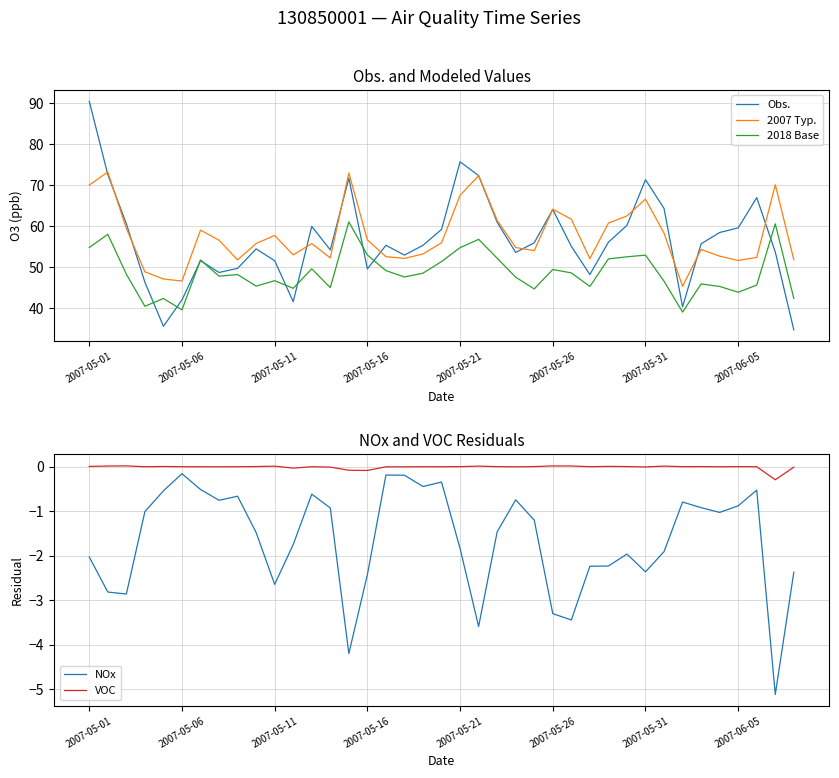

Does the chart have visible grid lines?

Yes